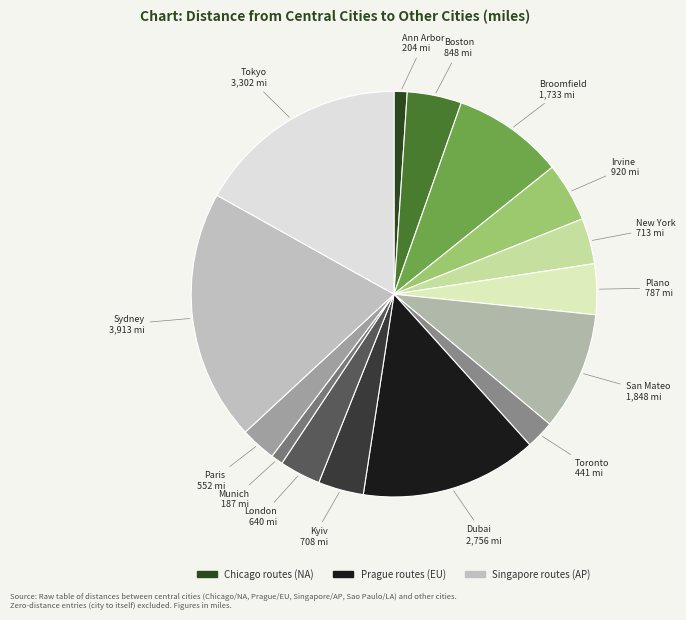

What is the largest slice in the pie chart?

Sydney